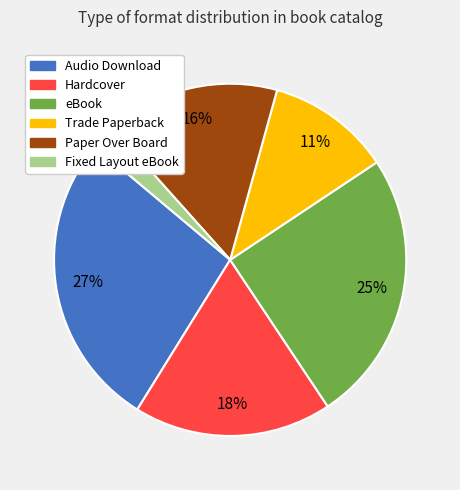

Which category has the biggest portion of the pie?

Audio Download